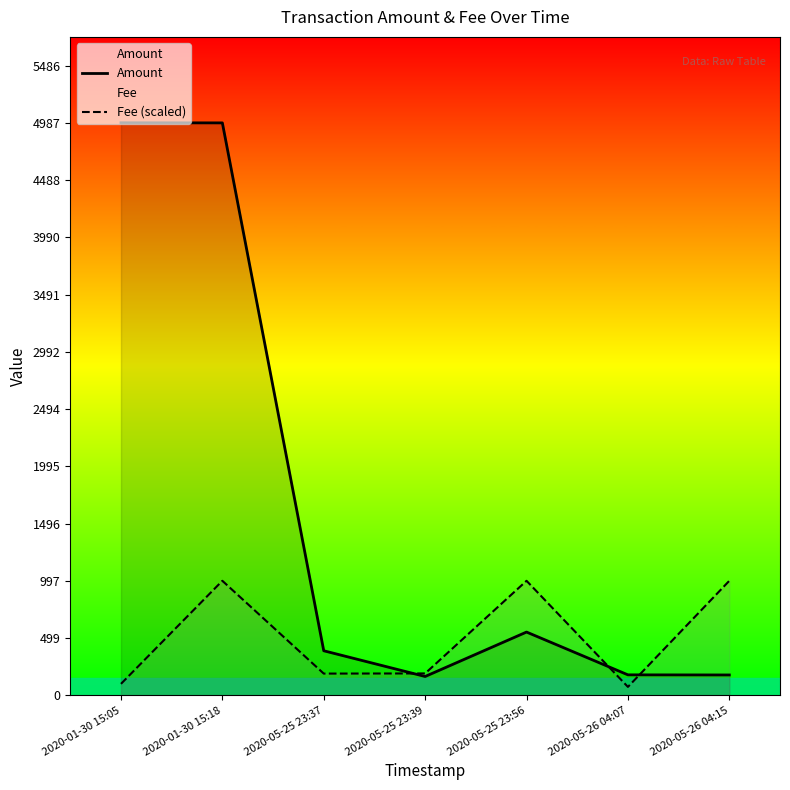

In Fee (scaled), how many points are lower than both neighbors (excluding endpoints)?

2